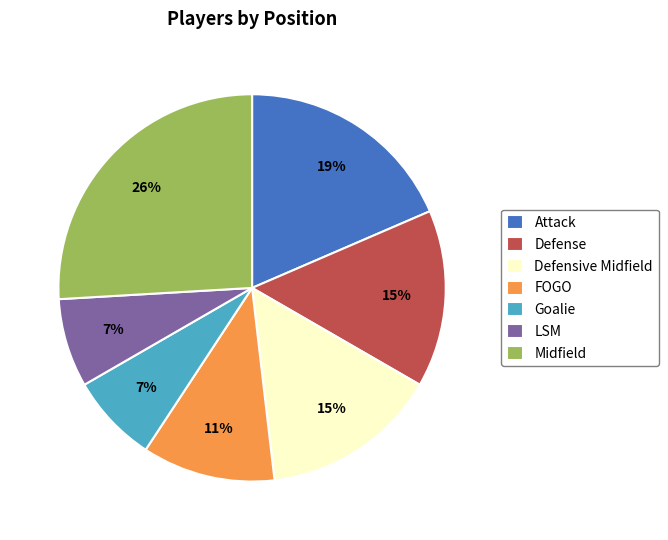

Approximately how many times larger is the value at LSM compared to Defense?

0.5